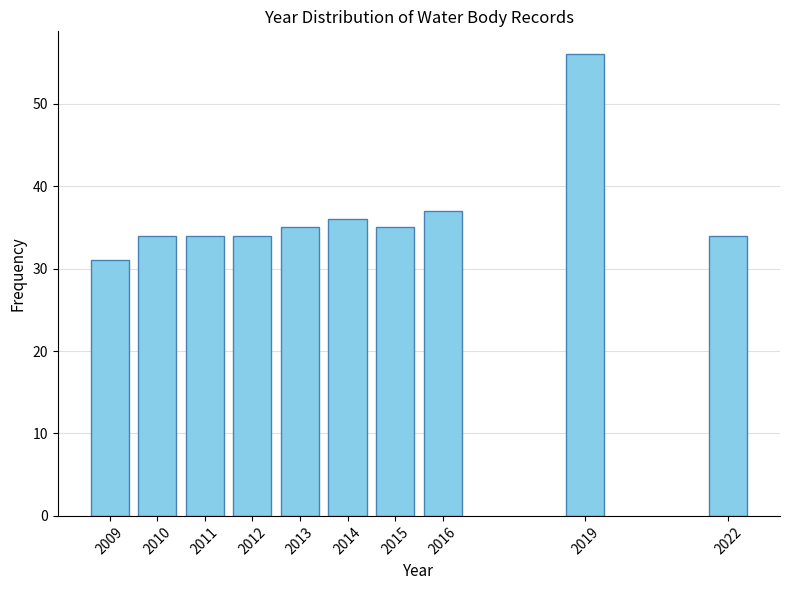

Reading right to left, what are all the values shown in this chart?

2022=34	2019=56	2016=37	2015=35	2014=36	2013=35	2012=34	2011=34	2010=34	2009=31